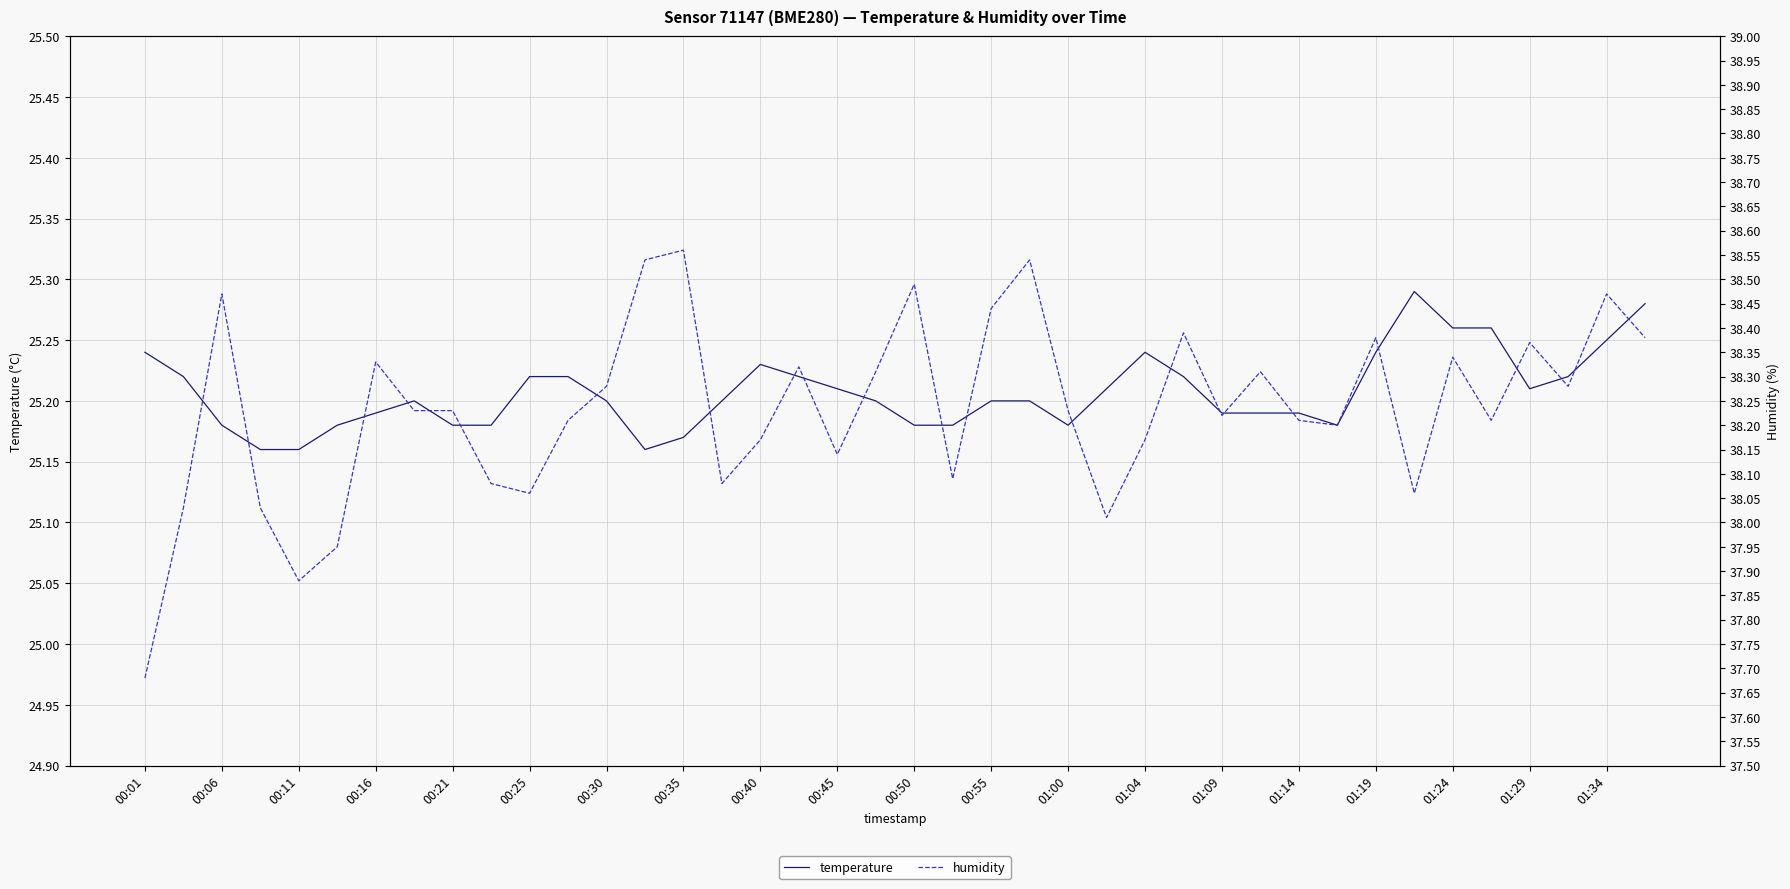

What is the approximate value of humidity at 00:21?

38.2